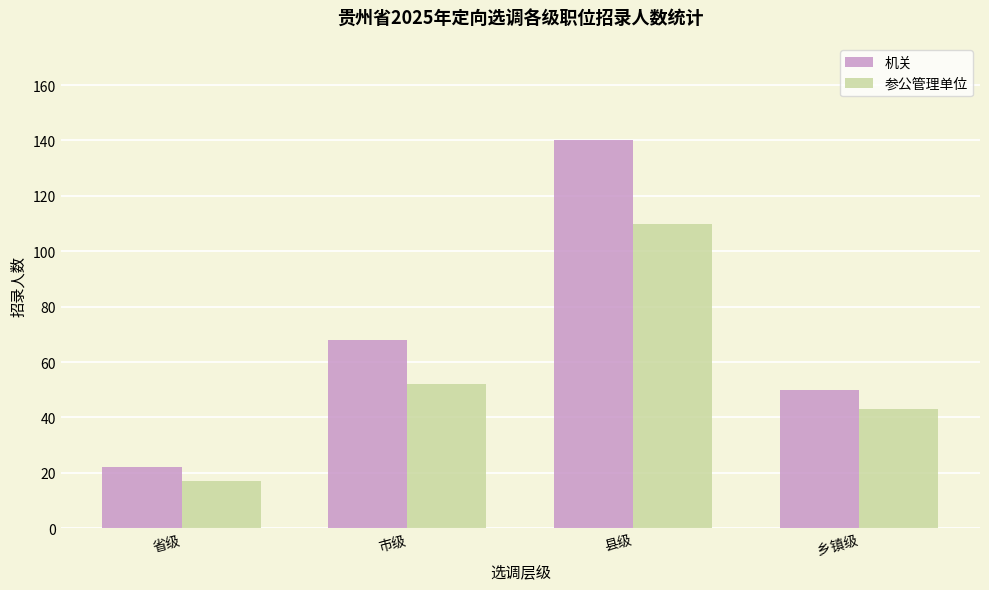

What is the difference between the highest and lowest values at 县级?

30